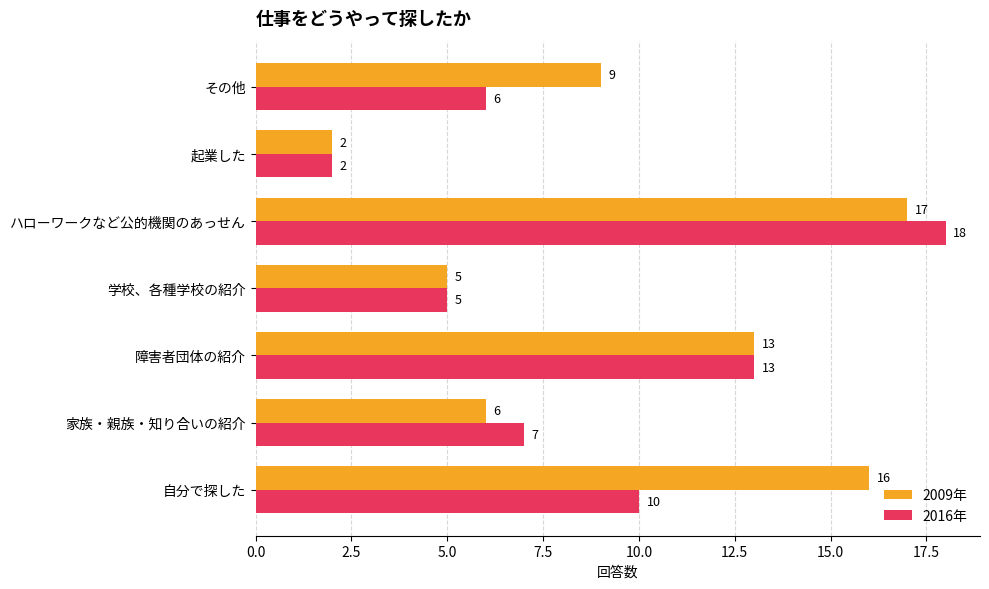

What value does the 2016年 series have at 家族・親族・知り合いの紹介, to the nearest 10?

10